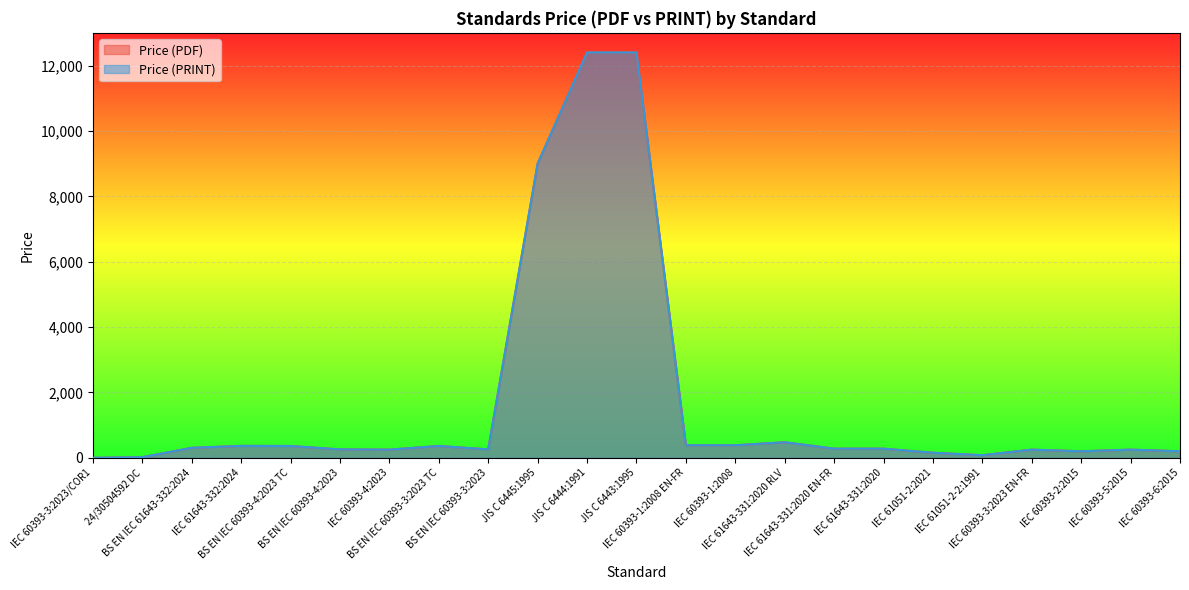

Reading left to right, list all the values displayed in this chart.

Price (PDF): IEC 60393-3:2023/COR1=0	24/30504592 DC=20	BS EN IEC 61643-332:2024=306	IEC 61643-332:2024=365	BS EN IEC 60393-4:2023 TC=362	BS EN IEC 60393-4:2023=258	IEC 60393-4:2023=250	BS EN IEC 60393-3:2023 TC=362	BS EN IEC 60393-3:2023=258	JIS C 6445:1995=9000	JIS C 6444:1991=12400	JIS C 6443:1995=12400	IEC 60393-1:2008 EN-FR=385	IEC 60393-1:2008=385	IEC 61643-331:2020 RLV=476	IEC 61643-331:2020 EN-FR=280	IEC 61643-331:2020=280	IEC 61051-2:2021=155	IEC 61051-2-2:1991=80	IEC 60393-3:2023 EN-FR=250	IEC 60393-2:2015=200	IEC 60393-5:2015=250	IEC 60393-6:2015=200
Price (PRINT): IEC 60393-3:2023/COR1=0	24/30504592 DC=20	BS EN IEC 61643-332:2024=306	IEC 61643-332:2024=365	BS EN IEC 60393-4:2023 TC=362	BS EN IEC 60393-4:2023=258	IEC 60393-4:2023=250	BS EN IEC 60393-3:2023 TC=362	BS EN IEC 60393-3:2023=258	JIS C 6445:1995=9000	JIS C 6444:1991=12400	JIS C 6443:1995=12400	IEC 60393-1:2008 EN-FR=385	IEC 60393-1:2008=385	IEC 61643-331:2020 RLV=476	IEC 61643-331:2020 EN-FR=280	IEC 61643-331:2020=280	IEC 61051-2:2021=155	IEC 61051-2-2:1991=80	IEC 60393-3:2023 EN-FR=250	IEC 60393-2:2015=200	IEC 60393-5:2015=250	IEC 60393-6:2015=200